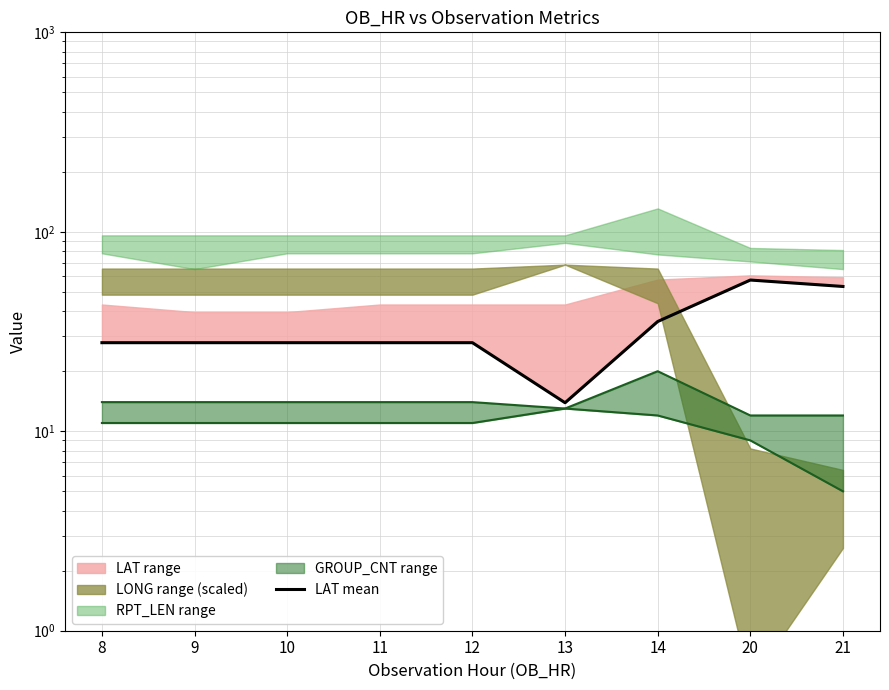

Does the chart display data point markers on the line(s)?

No